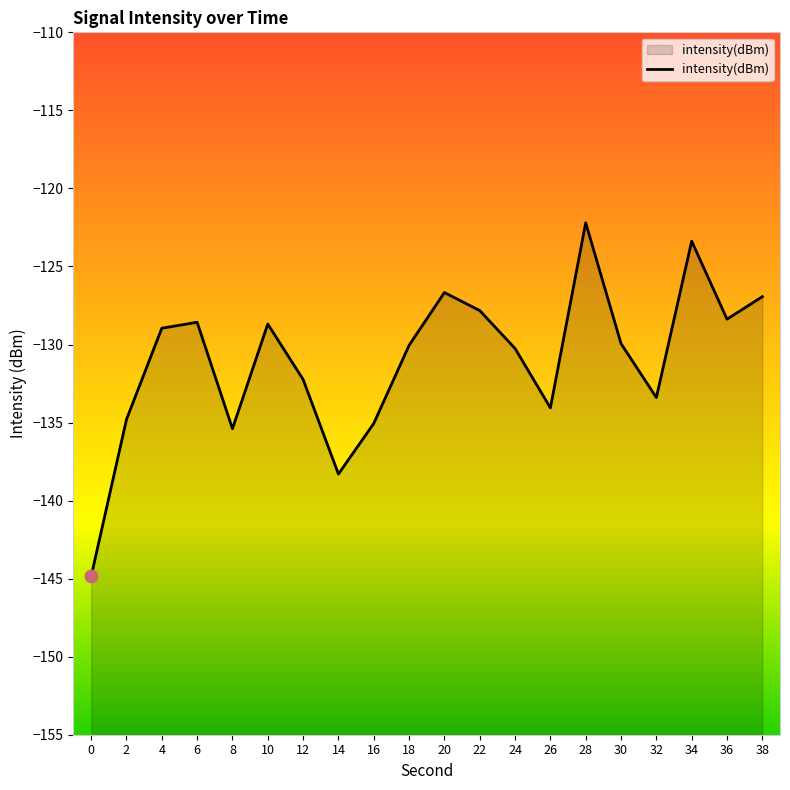

Which has a higher value, 24 or 20?

20